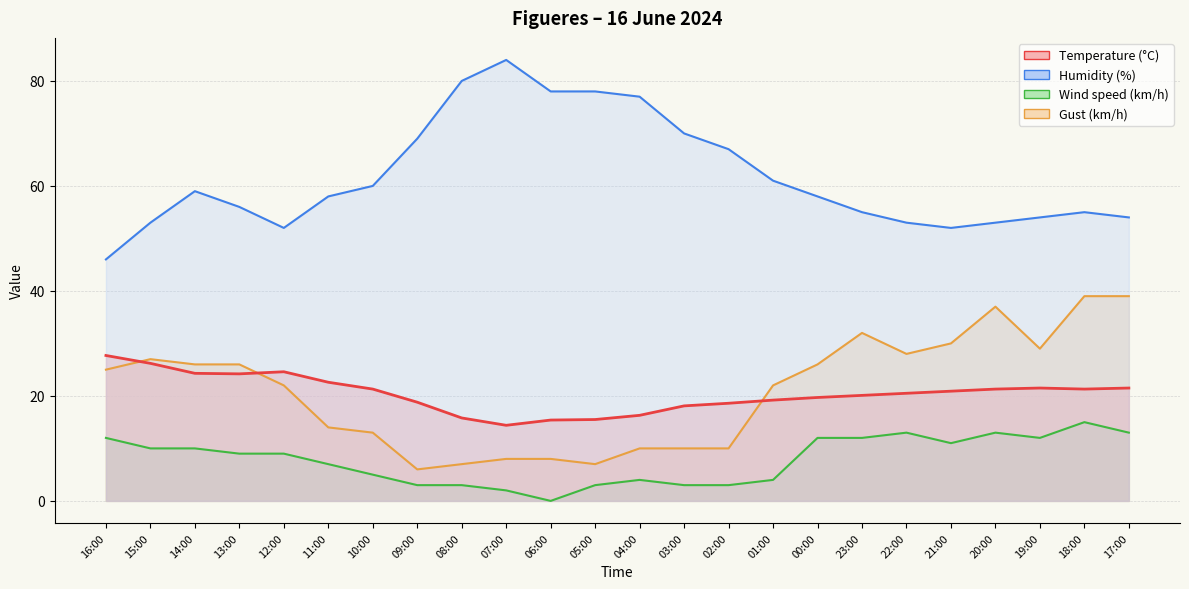

Between 09:00 and 18:00, which is larger?

18:00